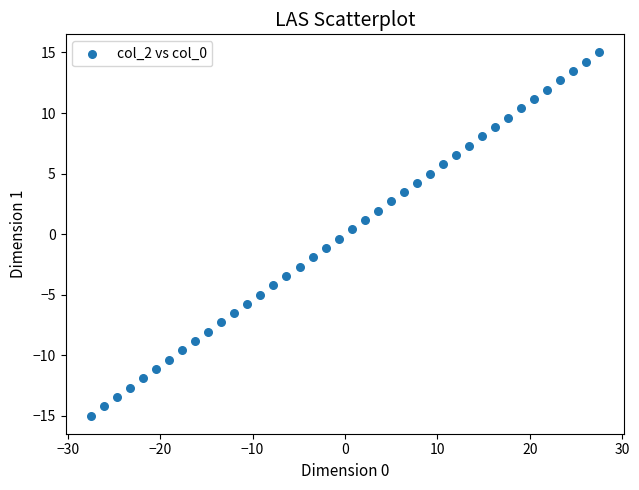

What is the range of Y values (max minus min)?

30.0